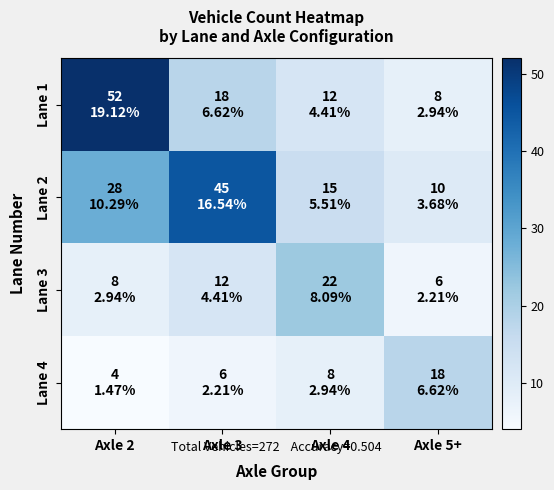

How many categories are shown in the chart?

4